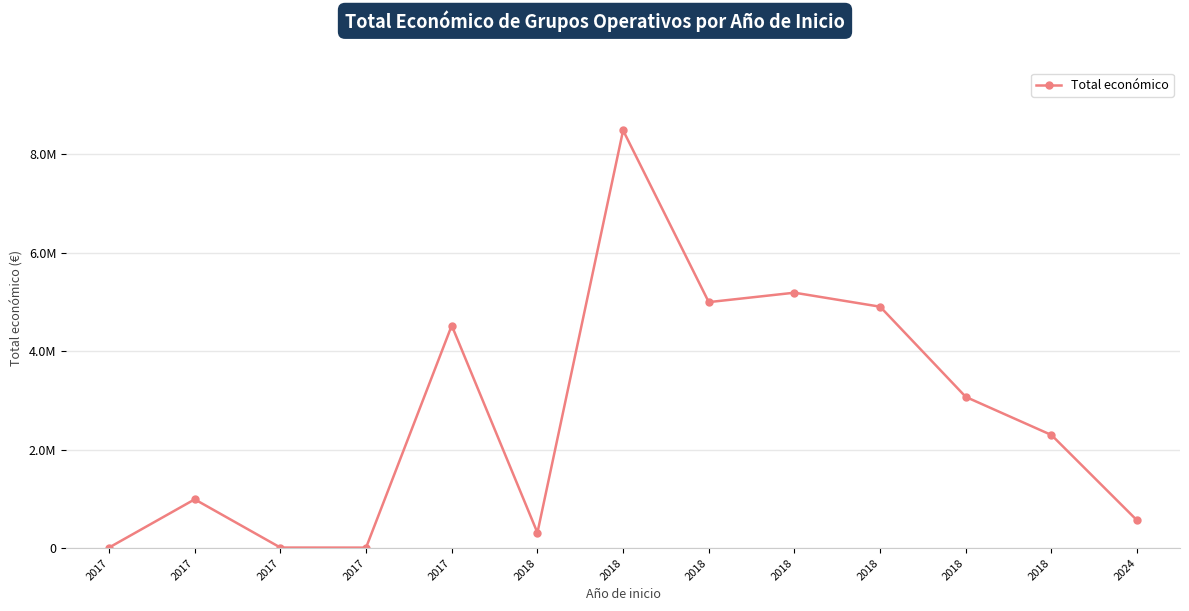

Reading right to left, list all the values displayed in this chart.

560529	2296067	3069959	4902645	5187255	4995722	8484999	311553	4520649	9000	10000	989973	9999